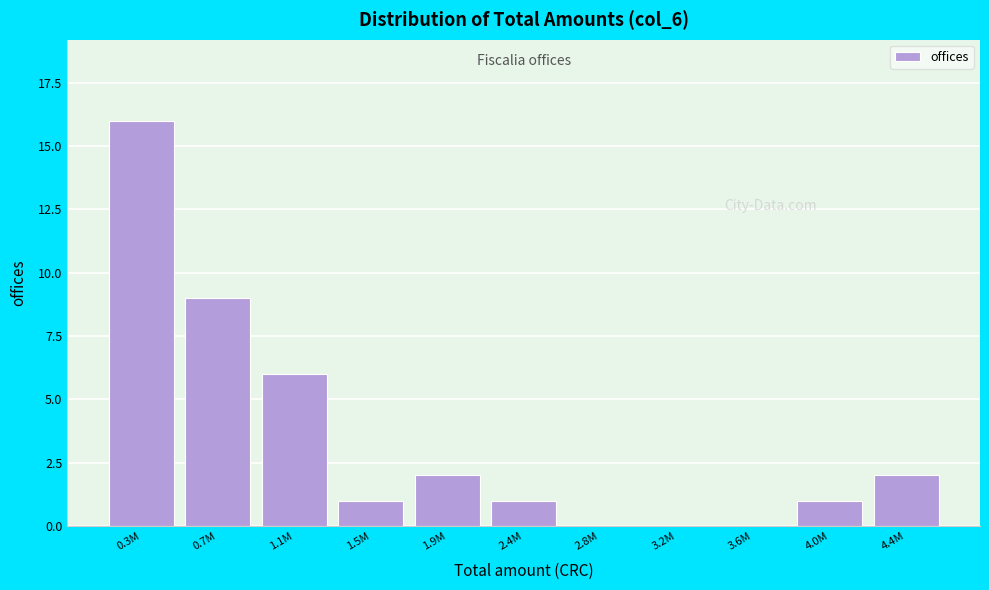

Reading left to right, extract all data points from this chart.

0.3M=16	0.7M=9	1.1M=6	1.5M=1	1.9M=2	2.4M=1	2.8M=0	3.2M=0	3.6M=0	4.0M=1	4.4M=2